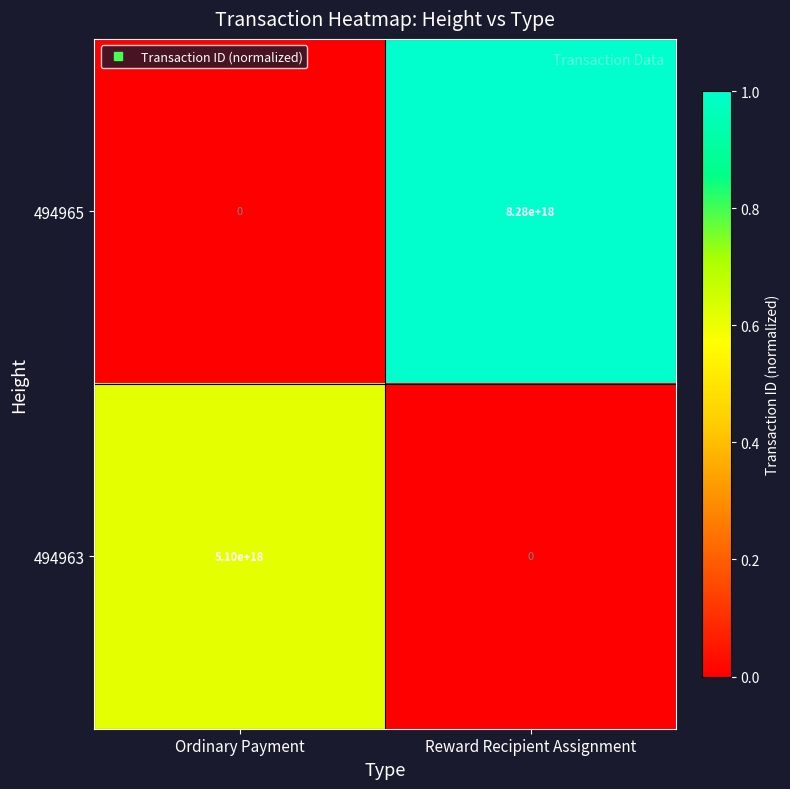

List the series in order of their peak value, highest first.

494965, 494963